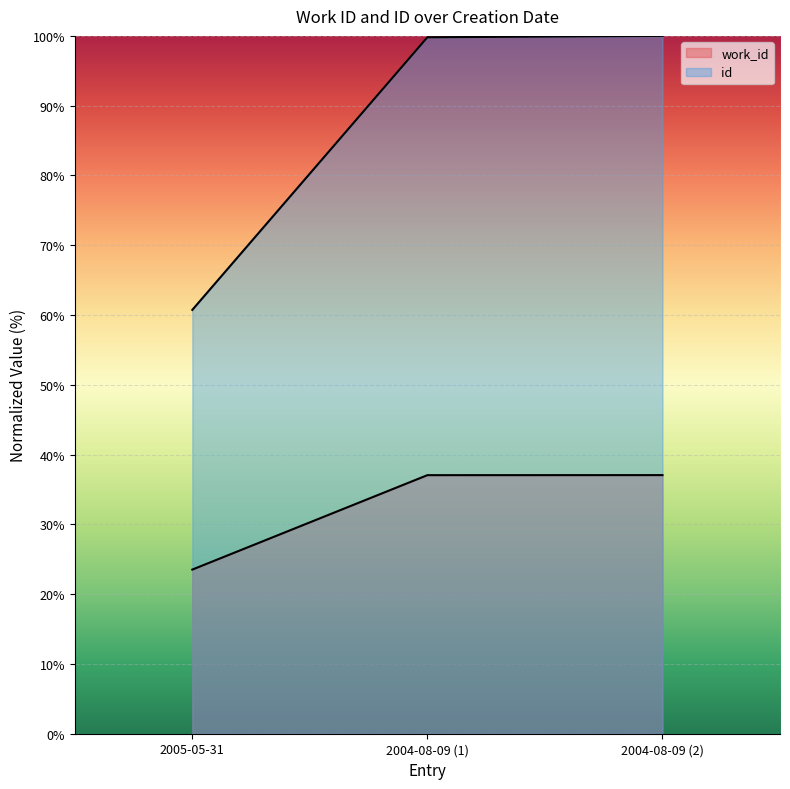

The id series shows 43.1 at 2004-08-09 (1). True or false?

False